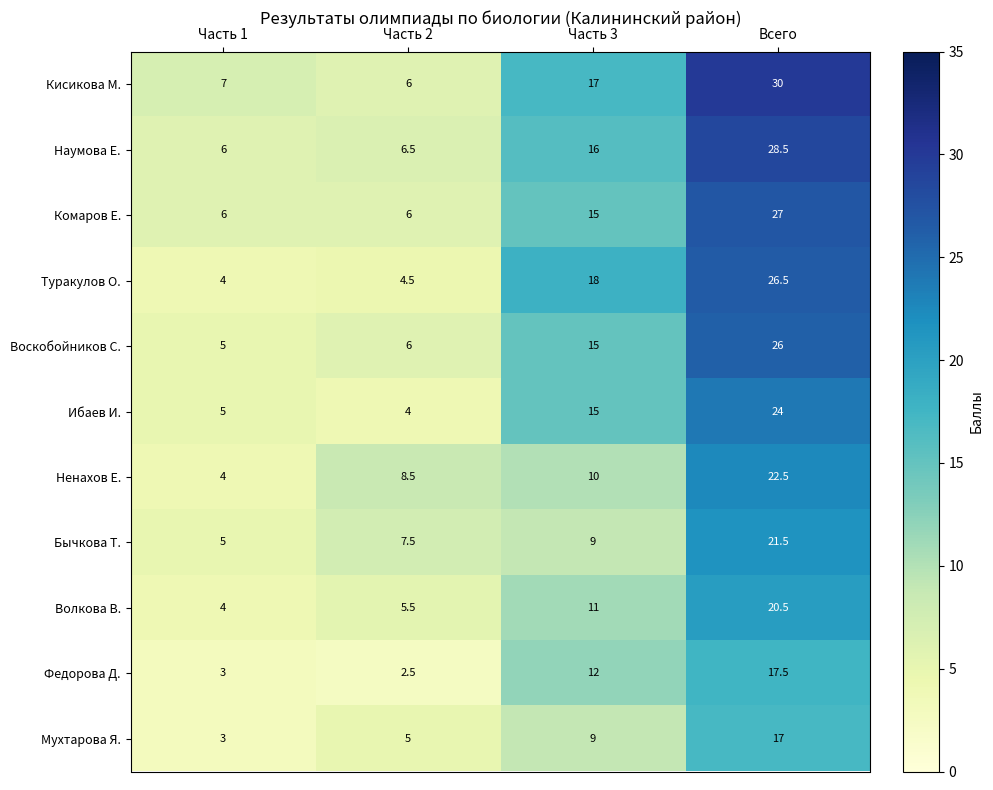

Rank the series by their maximum value, from lowest to highest.

Мухтарова Я., Федорова Д., Волкова В., Бычкова Т., Ненахов Е., Ибаев И., Воскобойников С., Туракулов О., Комаров Е., Наумова Е., Кисикова М.